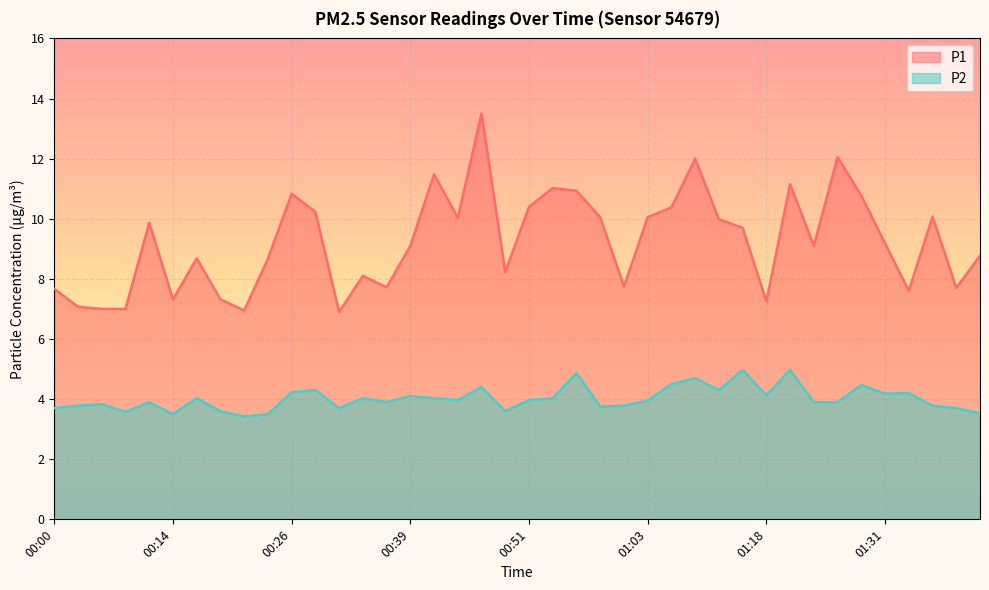

What are all the series names shown in the legend?

P1, P2